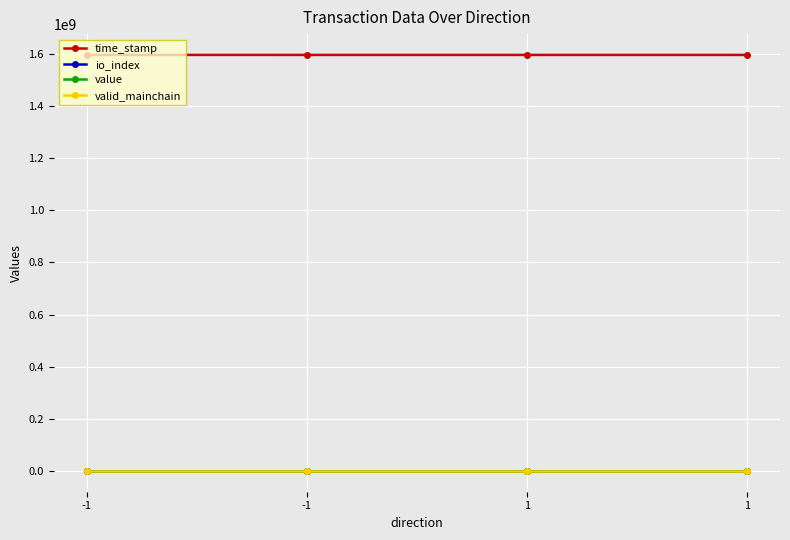

What is the difference between the maximum and minimum values in the io_index series?

5.0